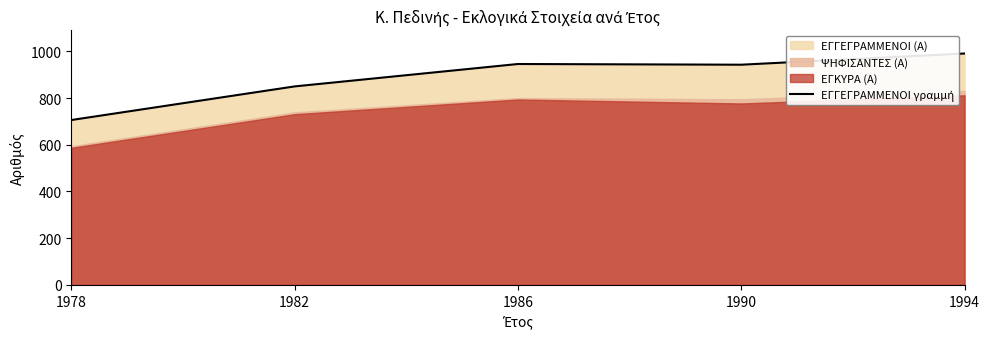

At which label is the value closest to 848?

1982